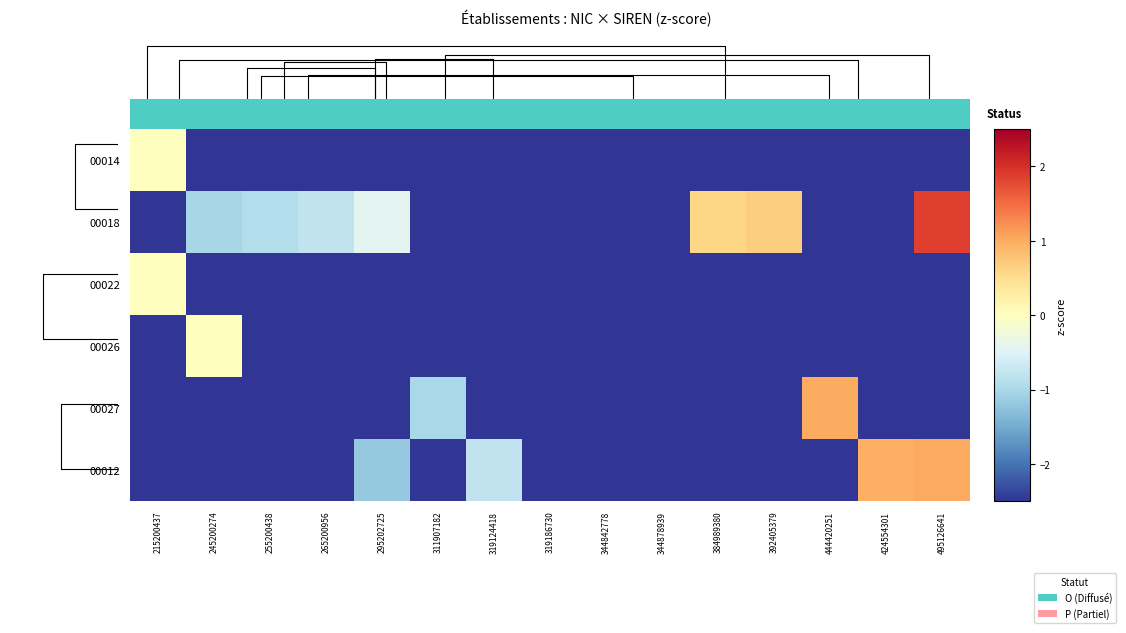

How many values in the 00014 series exceed -2?

1